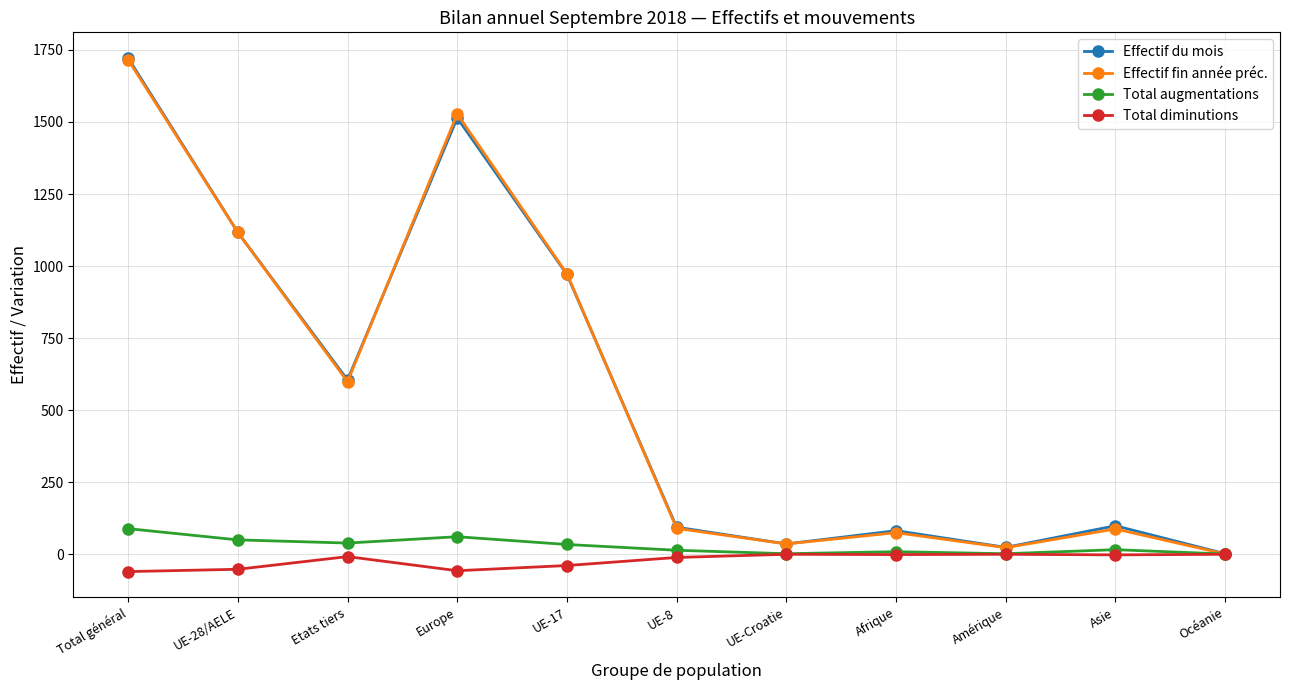

What position from the right is Amérique?

3